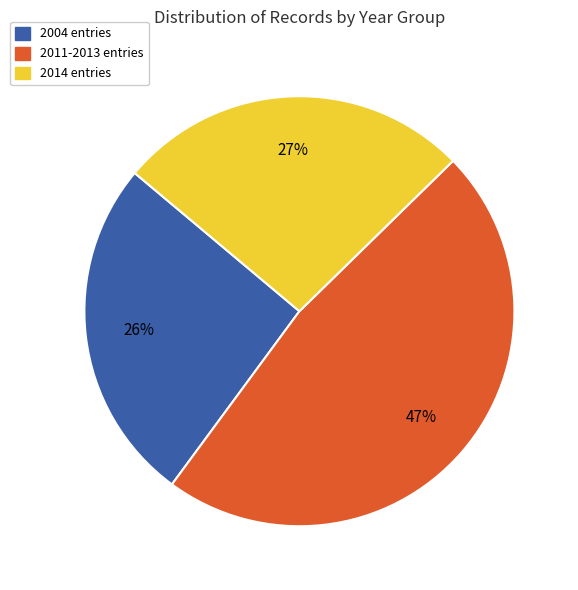

To the nearest percent, what is the difference between the largest and smallest slice percentages?

21%